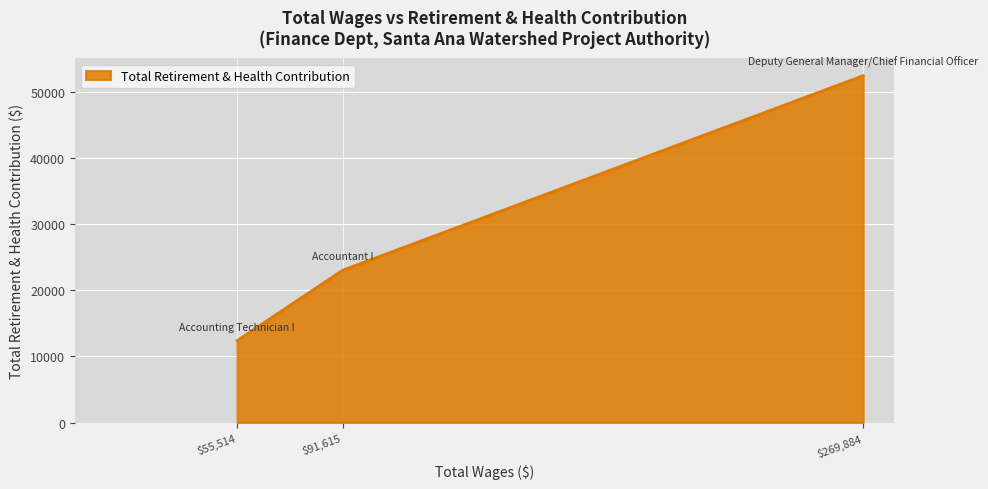

Where is the data nearest to the value 32387?

$91,615